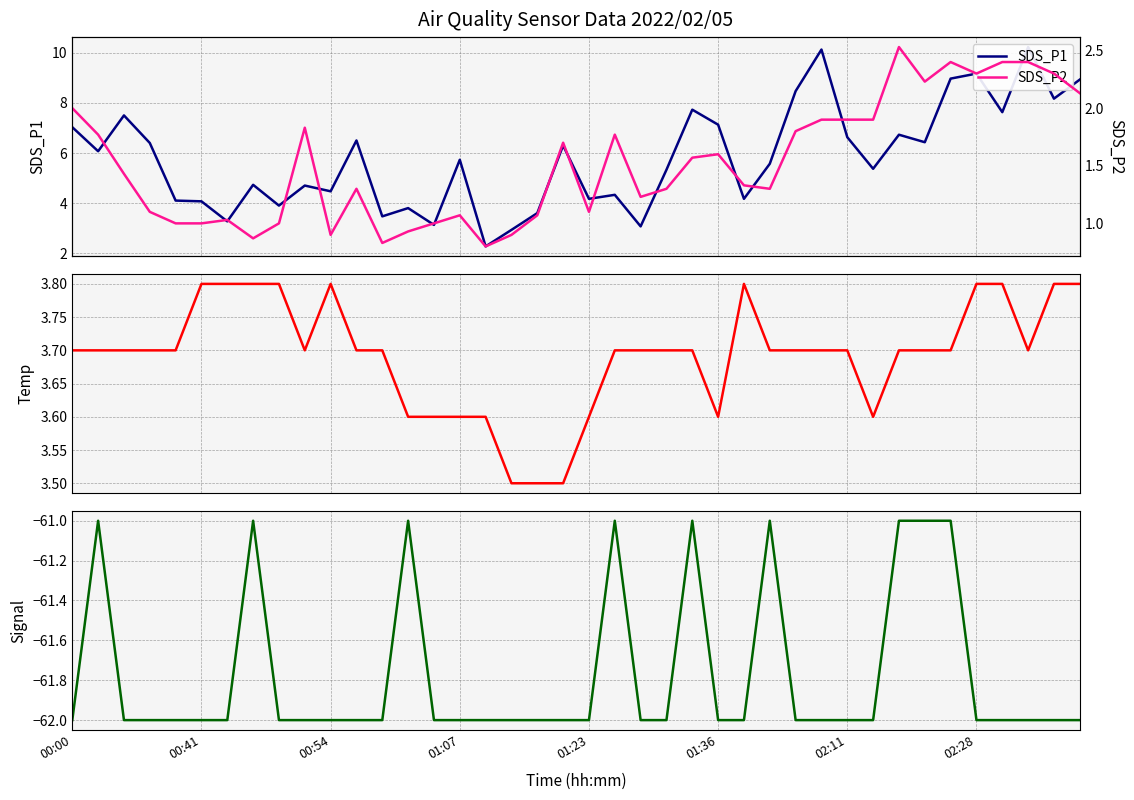

Rank the series at 16 from highest to lowest value.

Temp, SDS_P1, SDS_P2, Signal